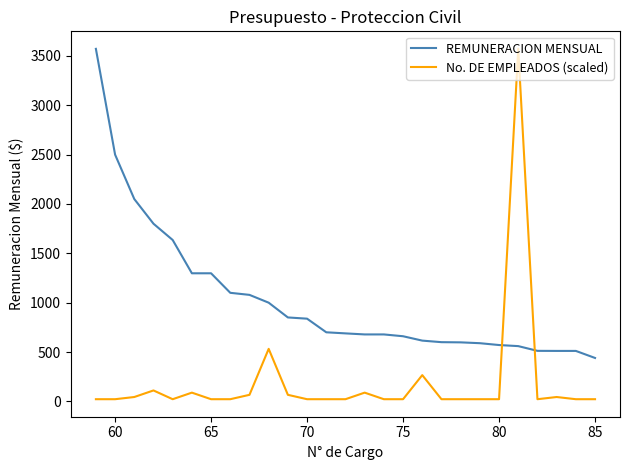

What is the average value of the No. DE EMPLEADOS (scaled) series?

194.7